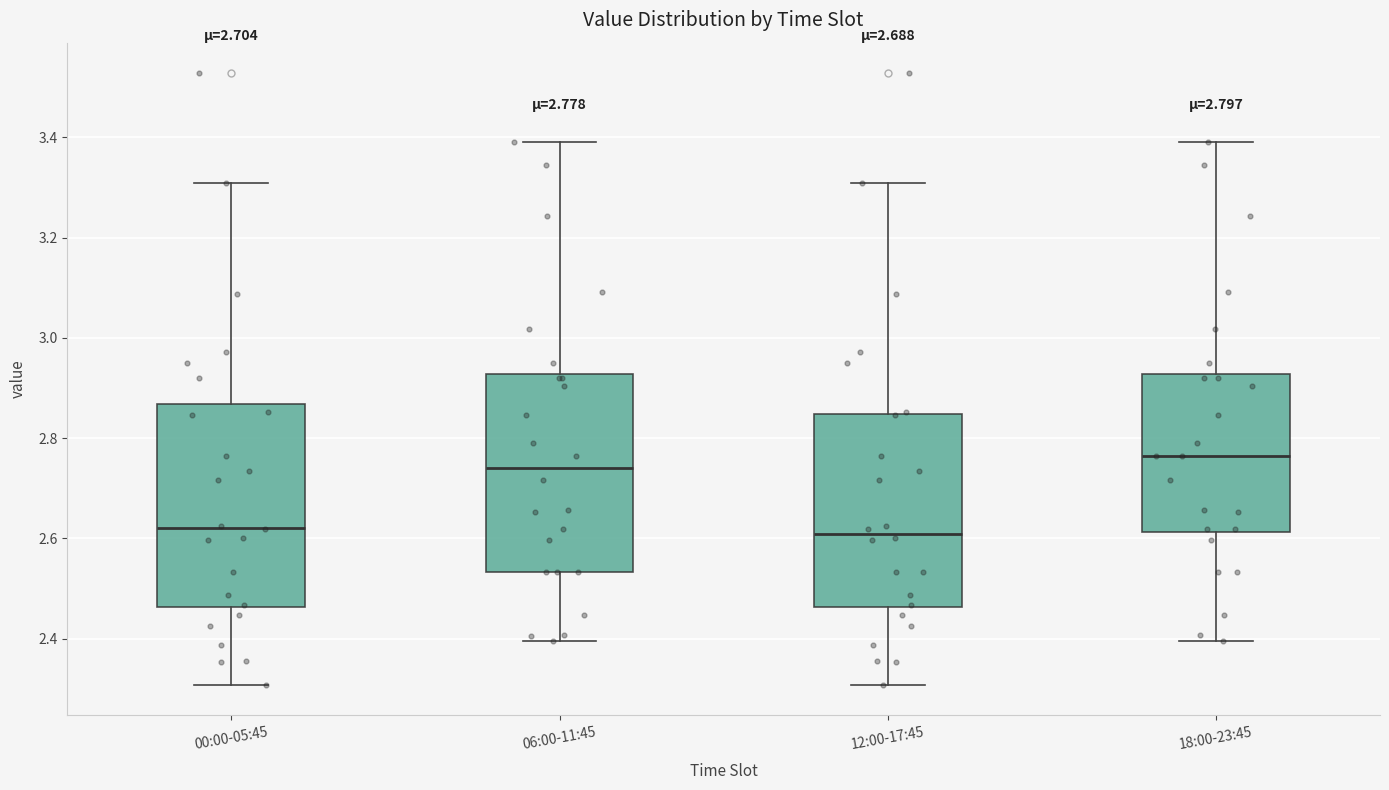

Which box's median line is the highest?

18:00-23:45